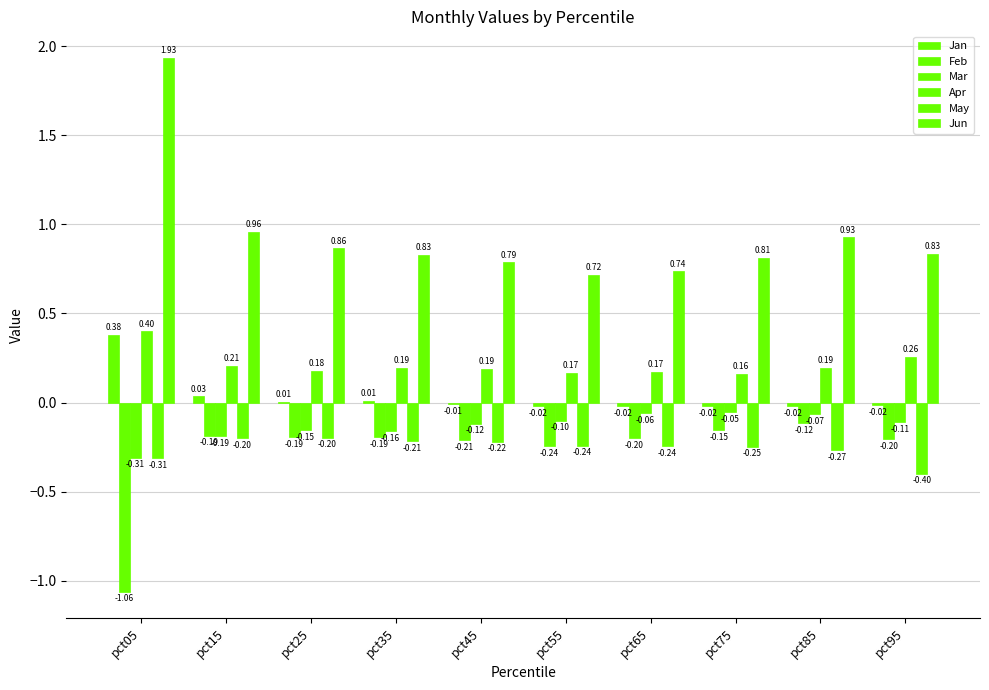

Between pct75 and pct45, which is larger?

pct45